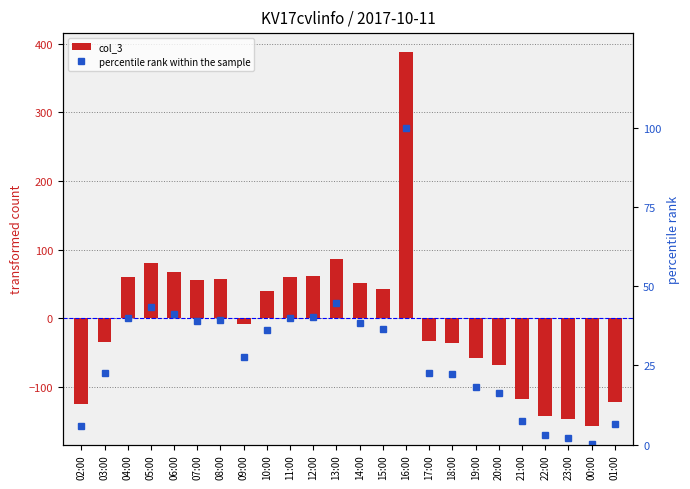

Where is percentile rank within the sample nearest to the value 50?

13:00